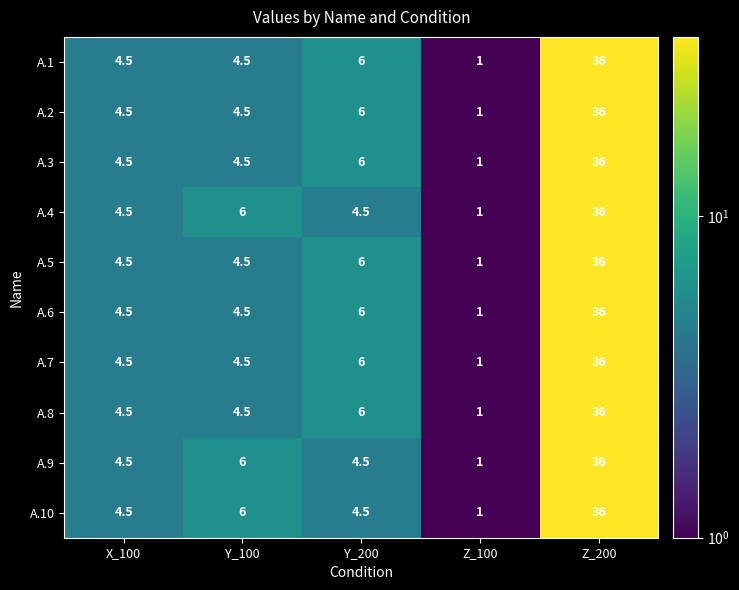

The A.8 series shows 5.9 at X_100. True or false?

False